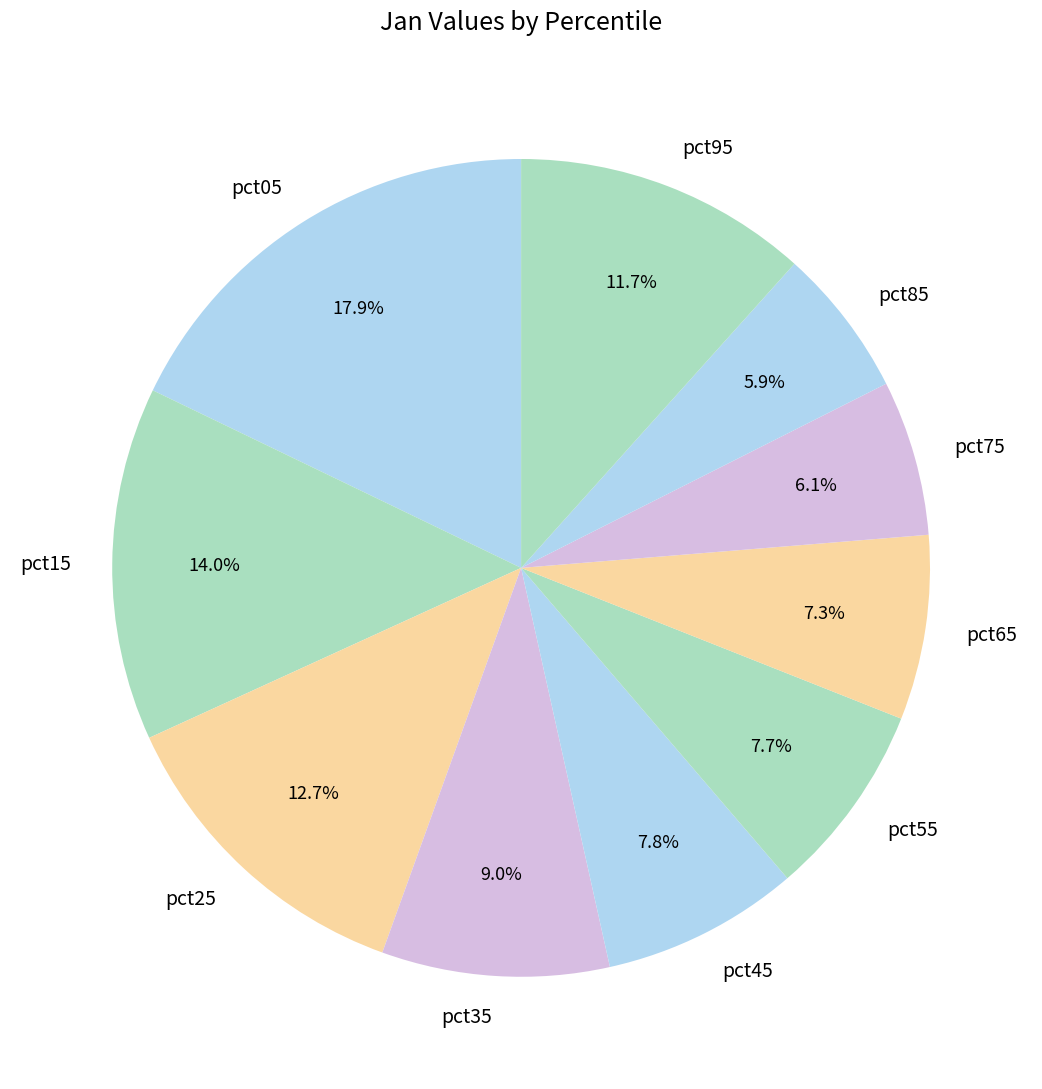

Does pct95 account for over 50% of the chart?

No